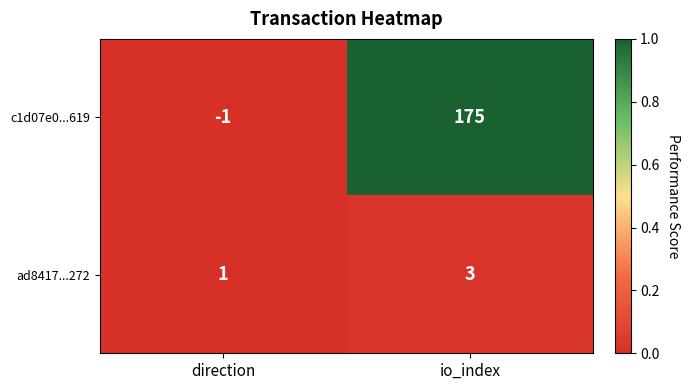

Reading right to left, transcribe all the data shown in this chart.

c1d07e0...619: io_index=175	direction=-1
ad8417...272: io_index=3	direction=1